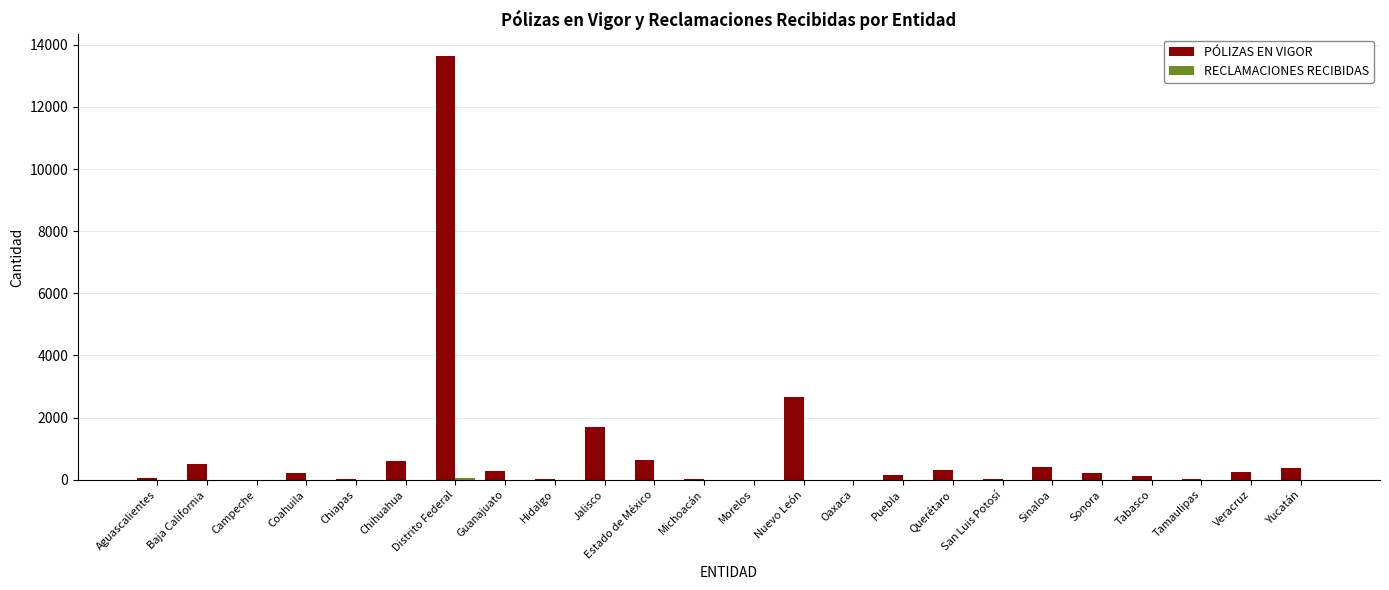

What is the greatest value displayed?

13650